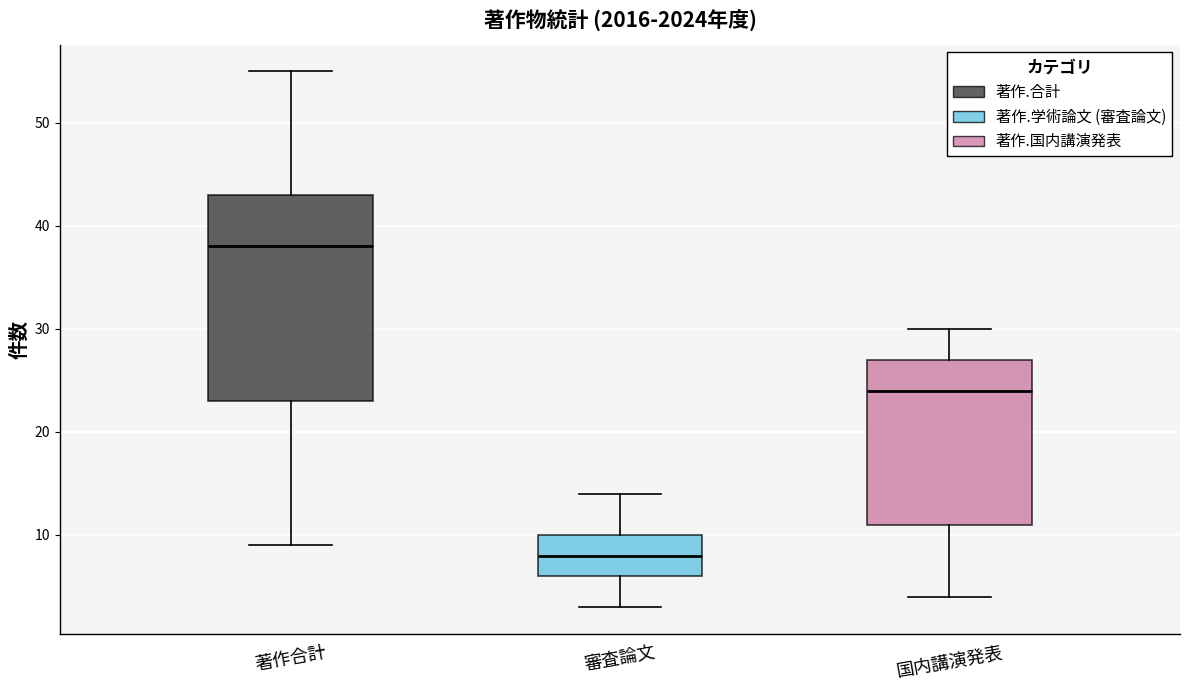

Which box has the lowest median line?

審査論文